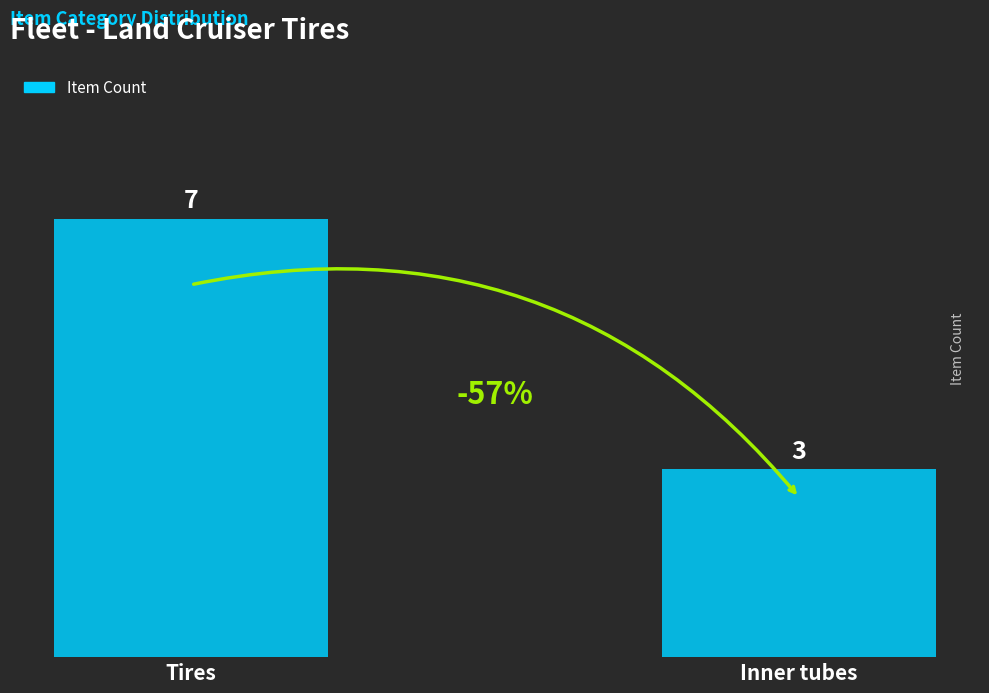

How many data points are less than 7?

1